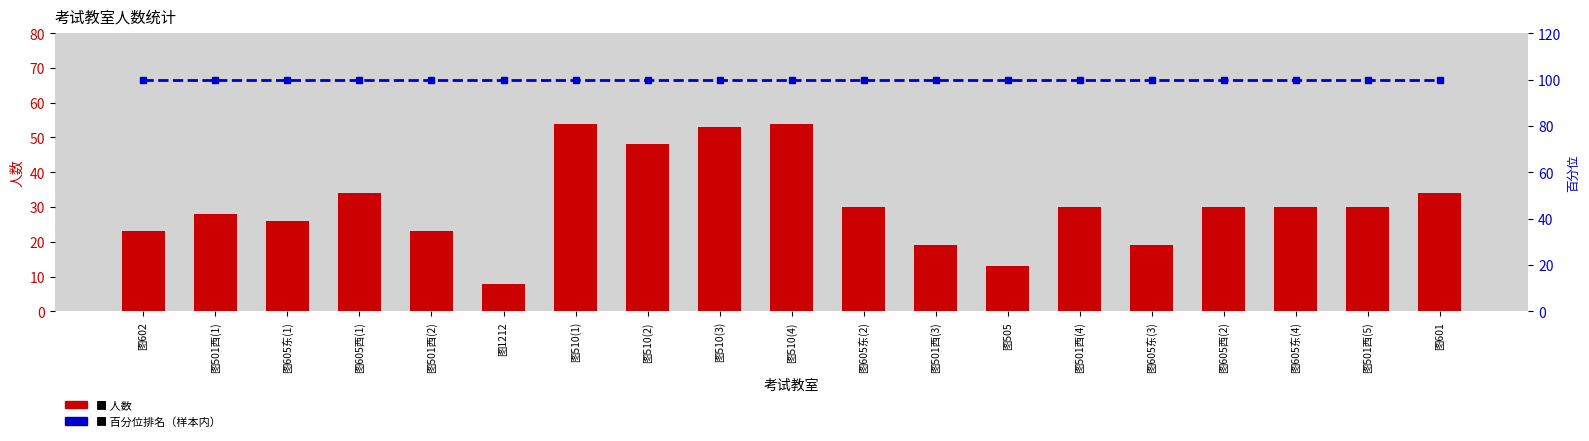

Between 图605东(1) and 图510(3), which series saw the biggest shift?

人数